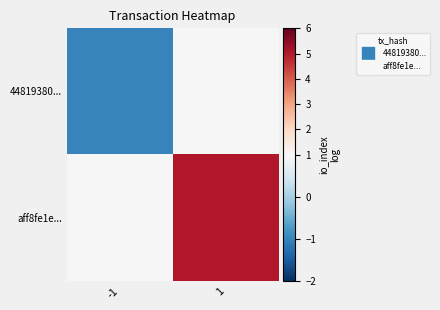

At how many categories does at least one series exceed 1?

1